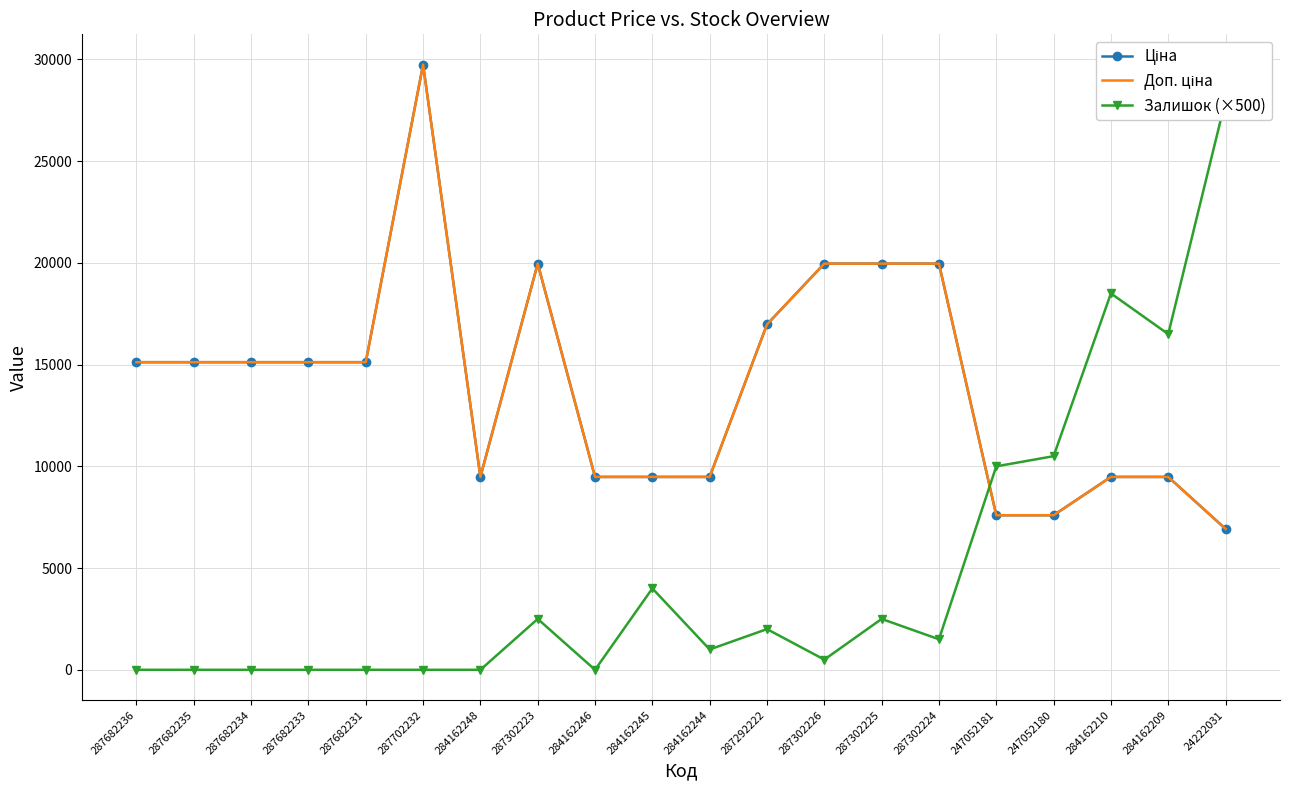

How many lines are shown in the chart?

3